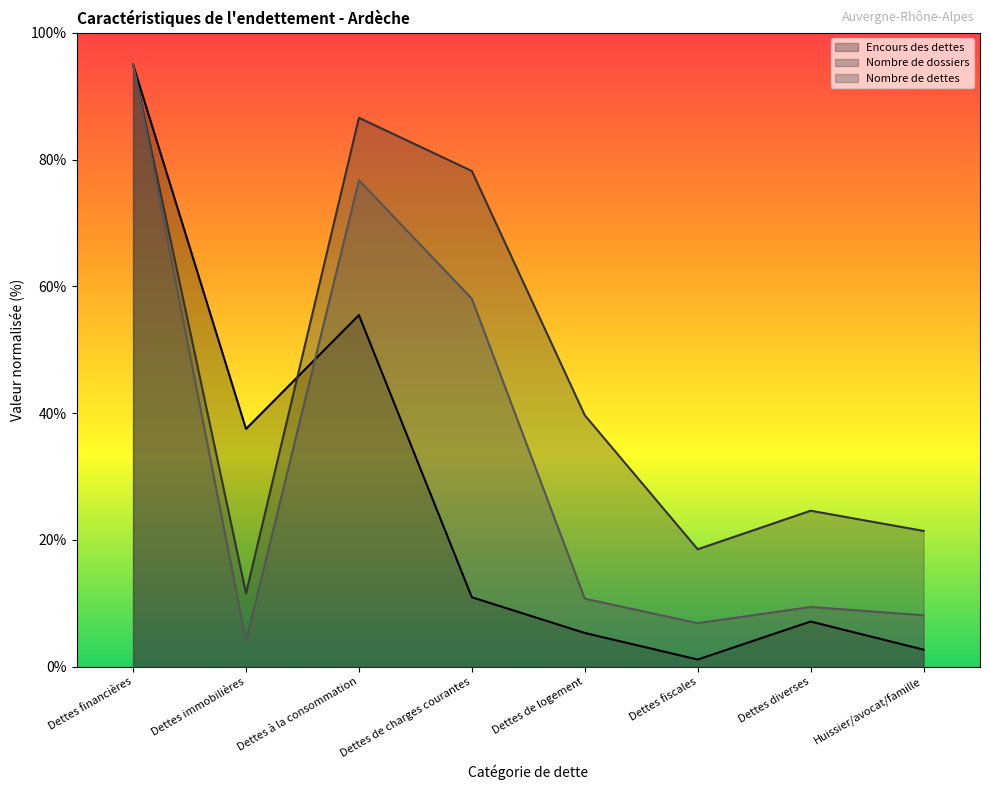

How many lines are shown in the chart?

3